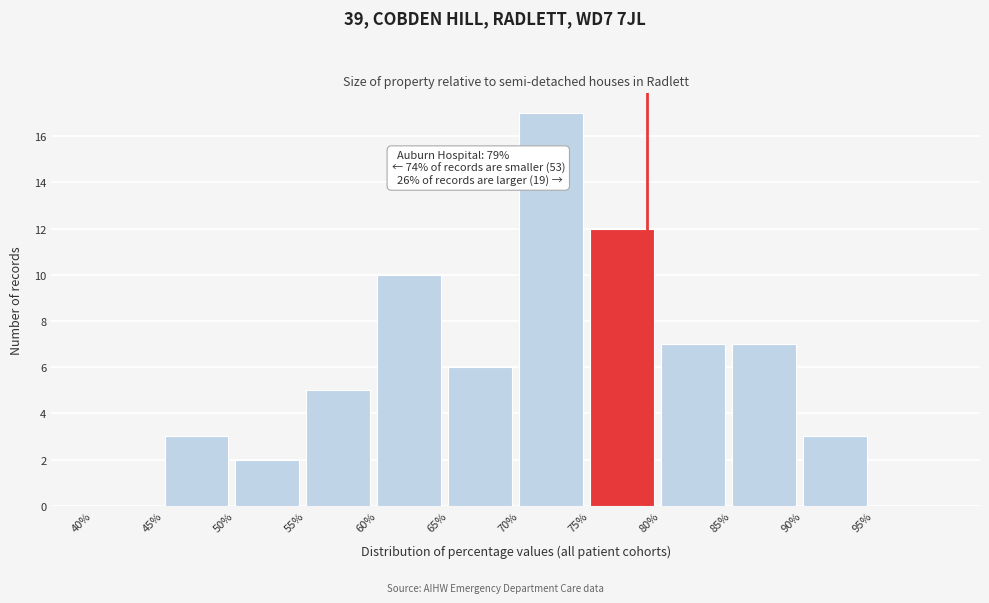

Over which range of the x-axis is the bar tallest?

70 to 75